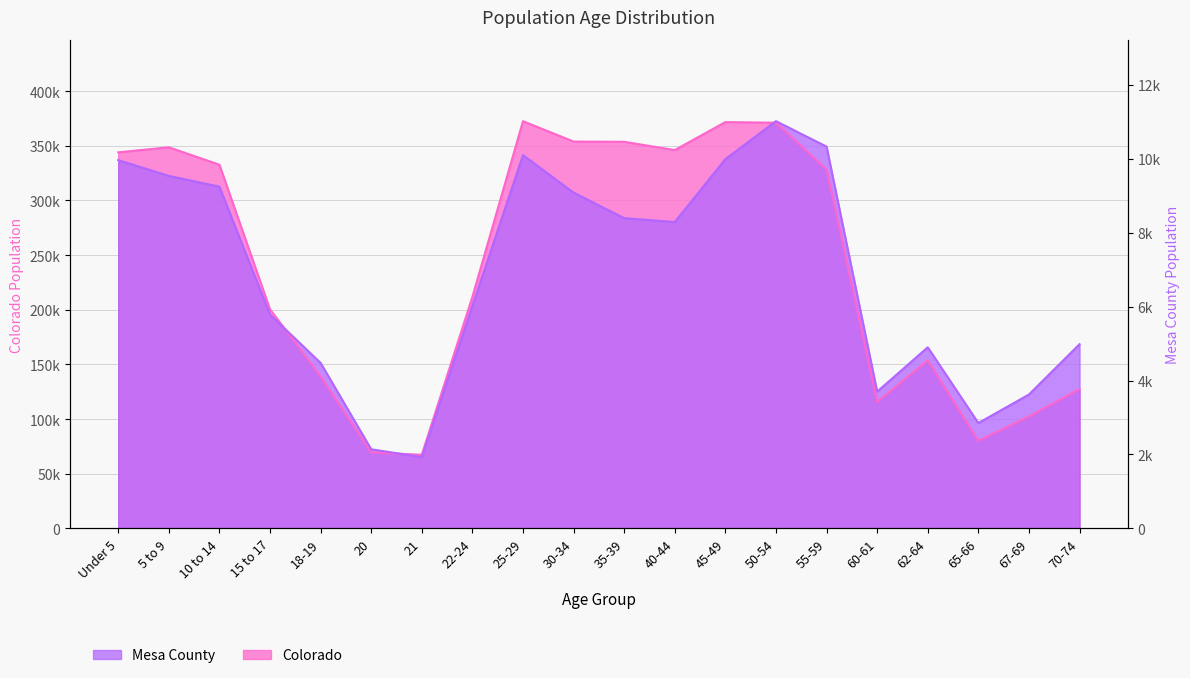

Which has a higher value, 35-39 or 10 to 14?

10 to 14